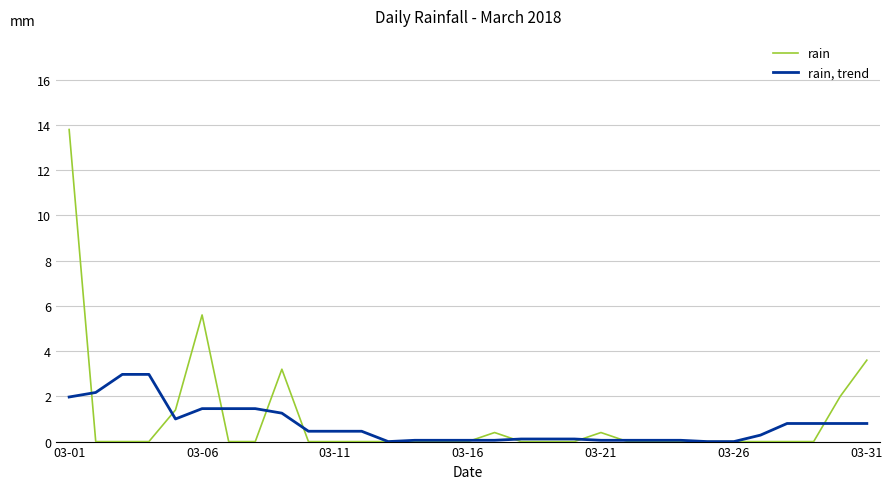

List the series in order of their peak value, highest first.

rain, rain, trend